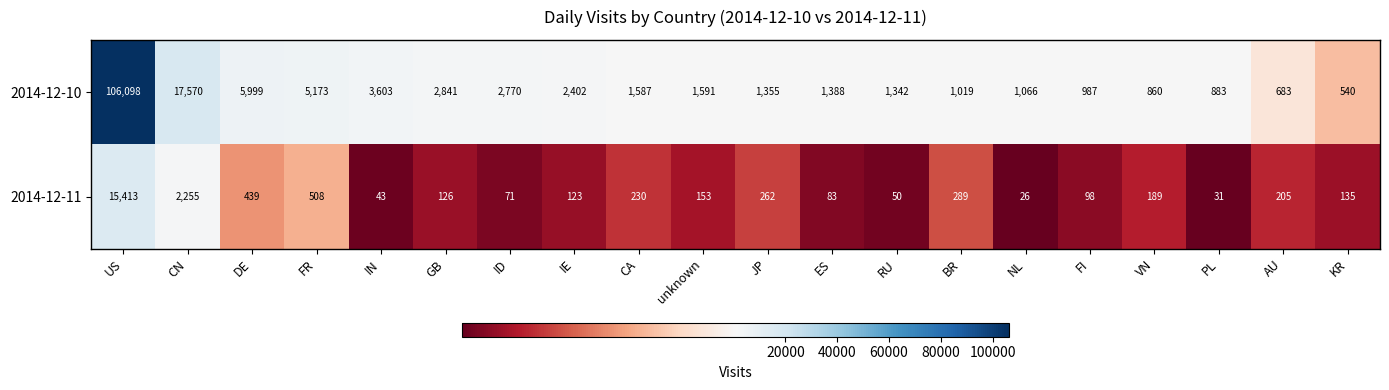

List the series in order of their overall mean, lowest first.

2014-12-11, 2014-12-10